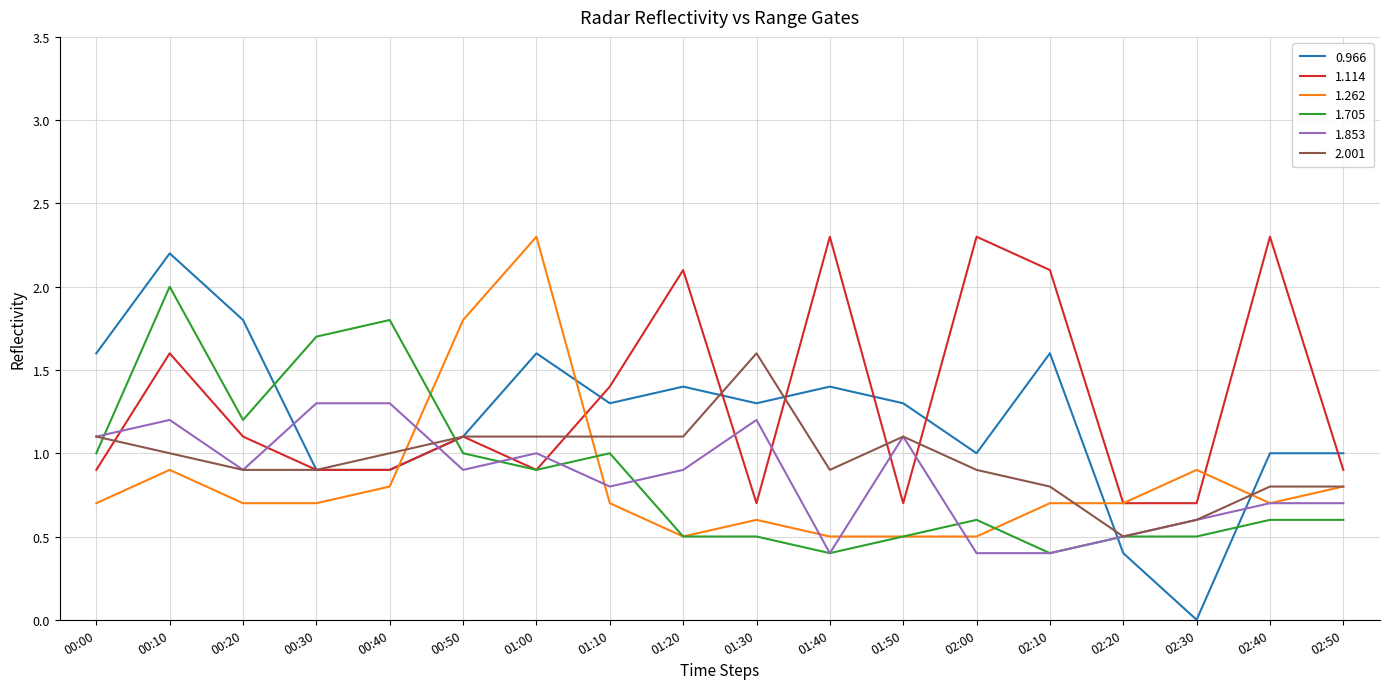

What is the spread (max minus min) of values at 01:30?

1.1